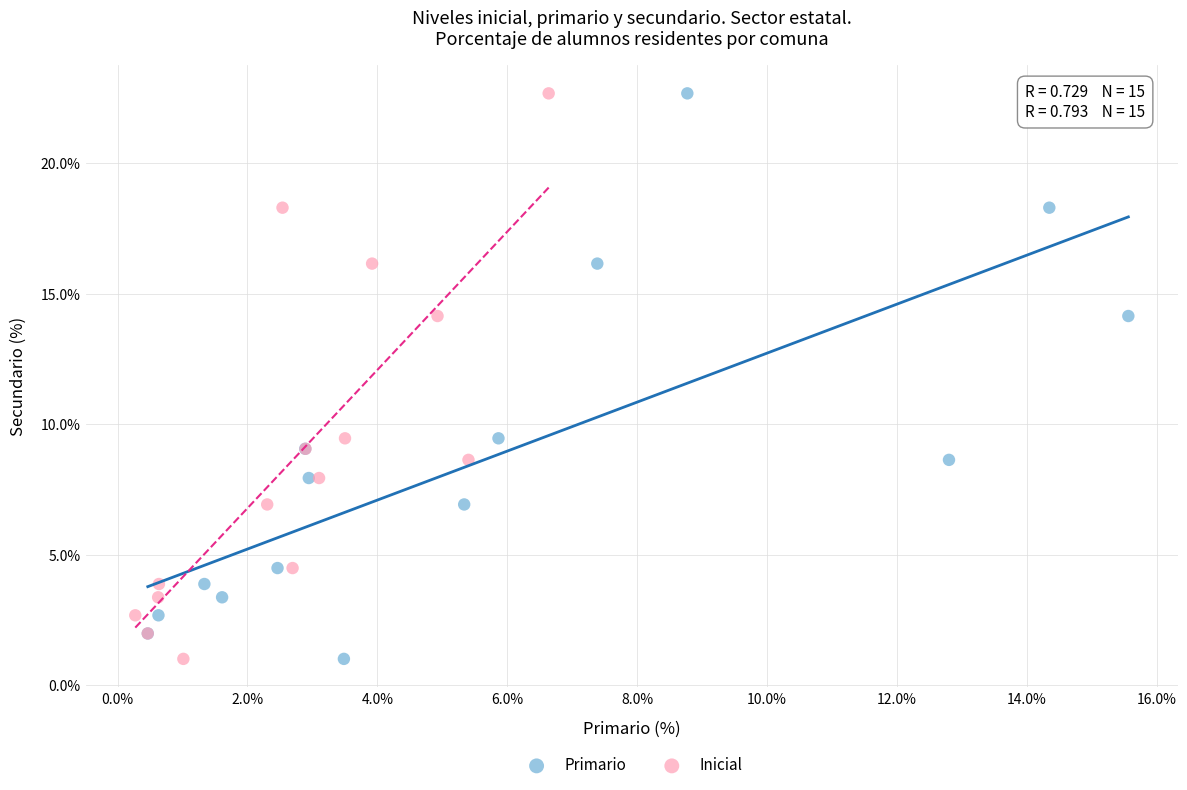

What are all the series names shown in the legend?

Primario, Inicial